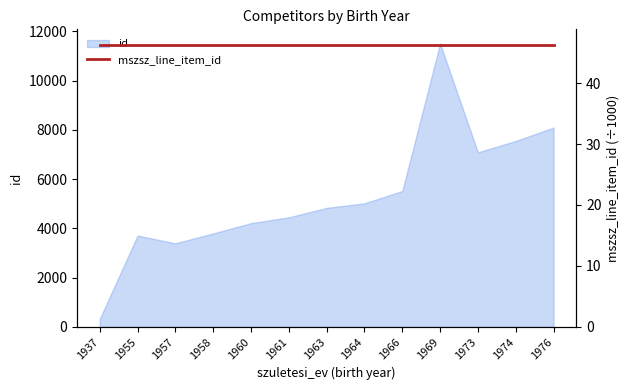

How many data points are less than 4832?

6